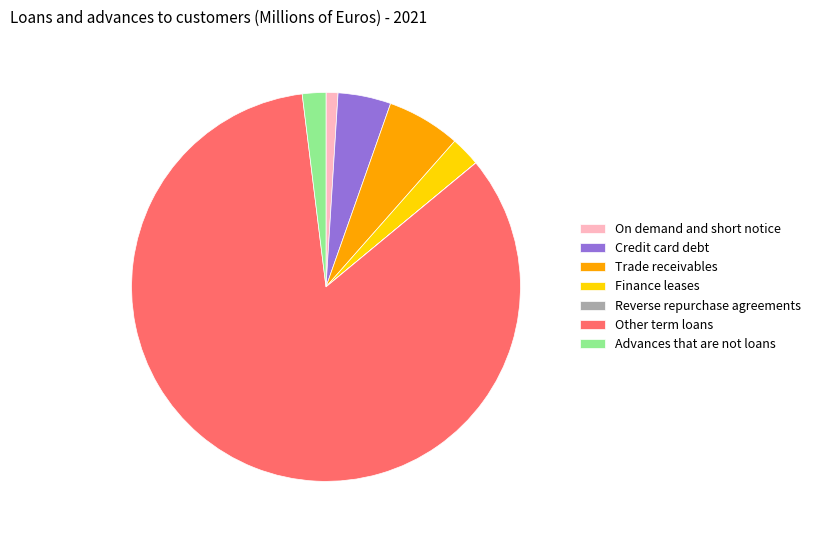

True or false: Finance leases accounts for 2% of the total.

True